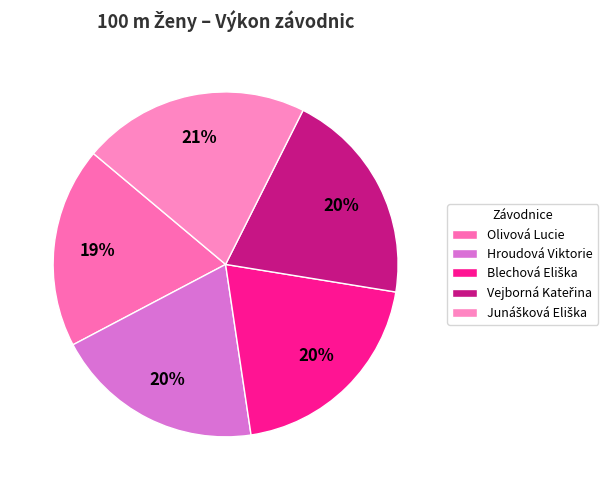

What is the change in value from Olivová Lucie to Hroudová Viktorie?

+0.6